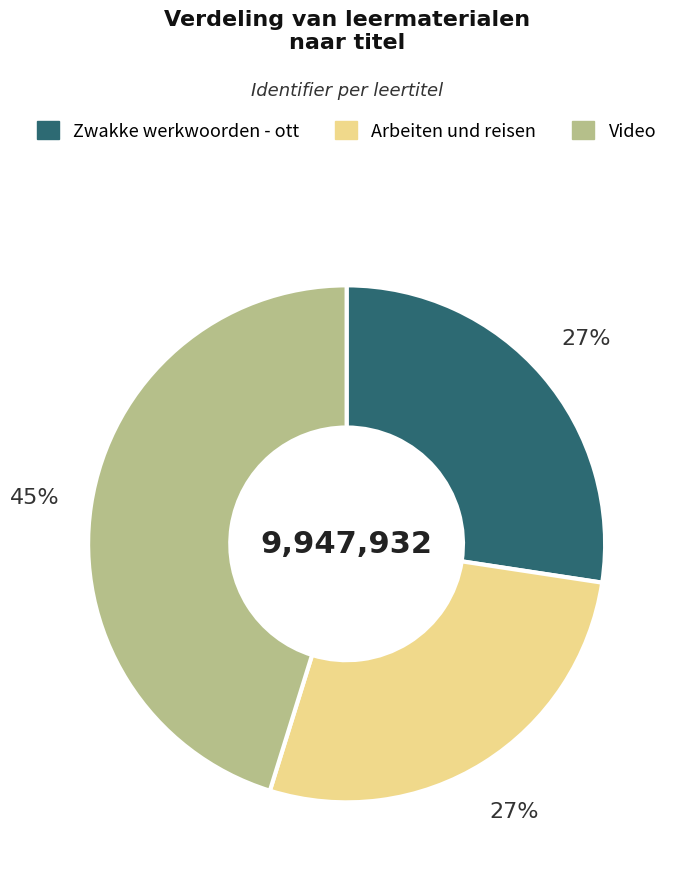

Is there a majority slice in this chart?

No